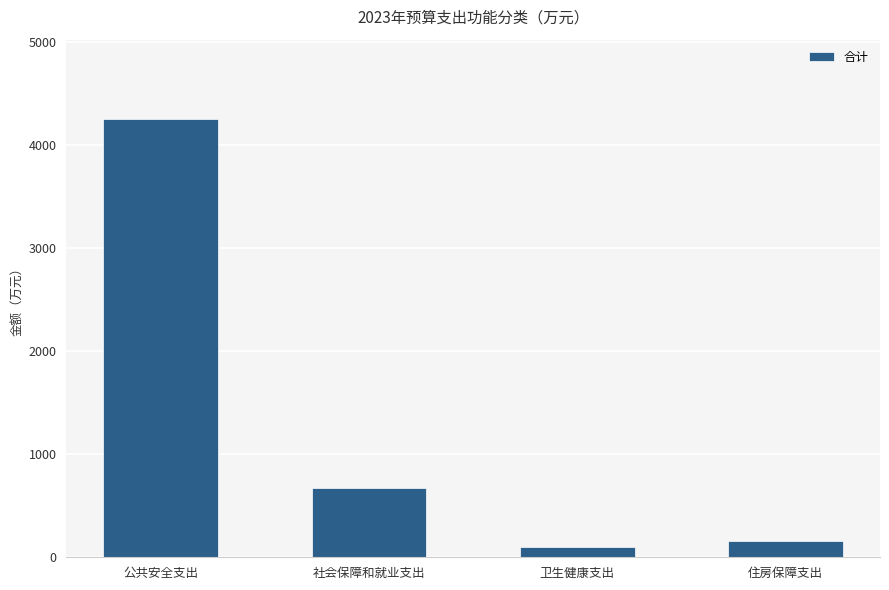

How many values are below 676?

2